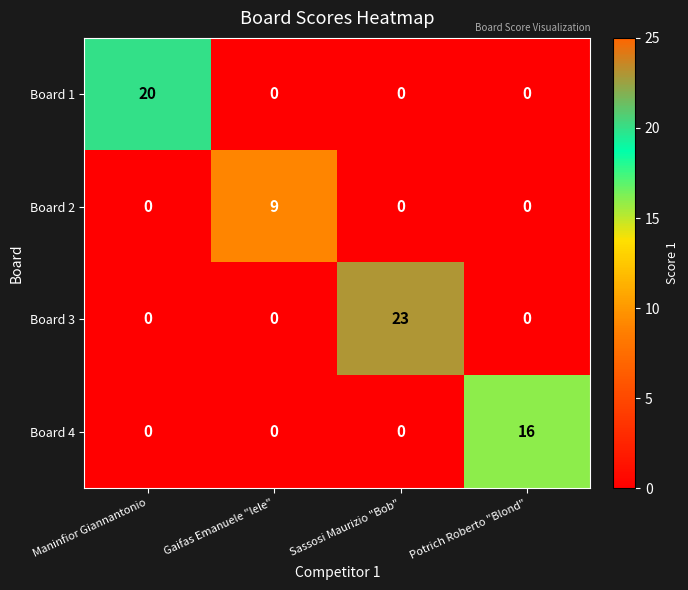

What is the spread (max minus min) of values at Potrich Roberto "Blond"?

16